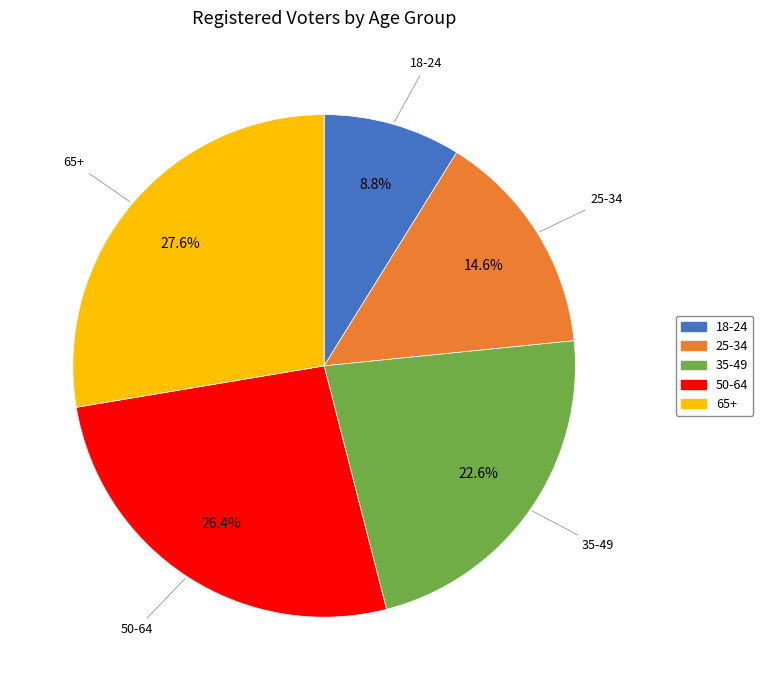

To the nearest percent, what is the difference between the 50-64 and 35-49 slice percentages?

4%